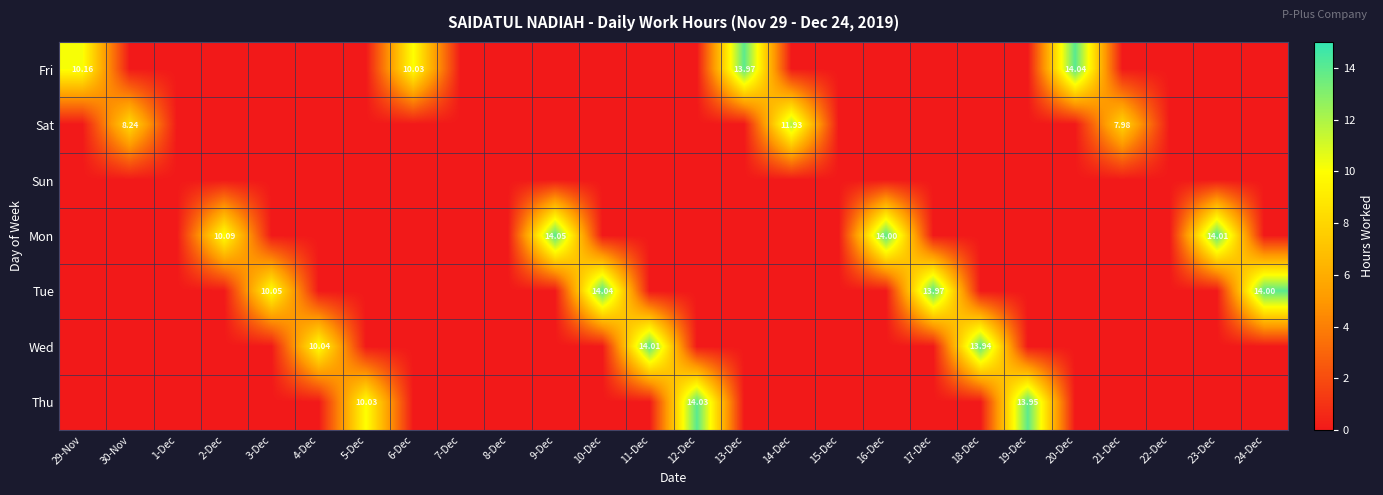

At which label does Thu reach its minimum?

29-Nov